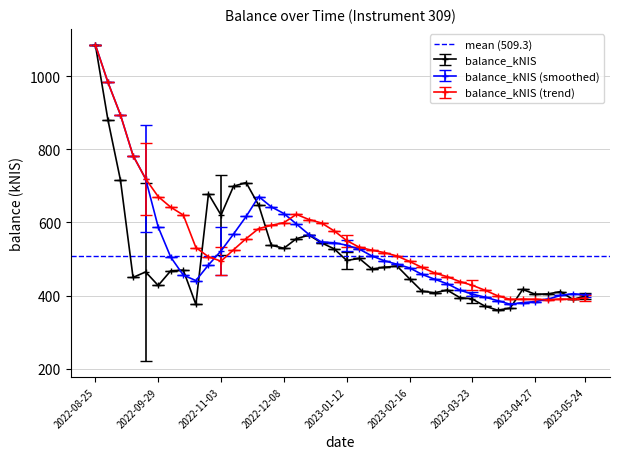

What is the label of the 38th point from the right?

2022-09-08